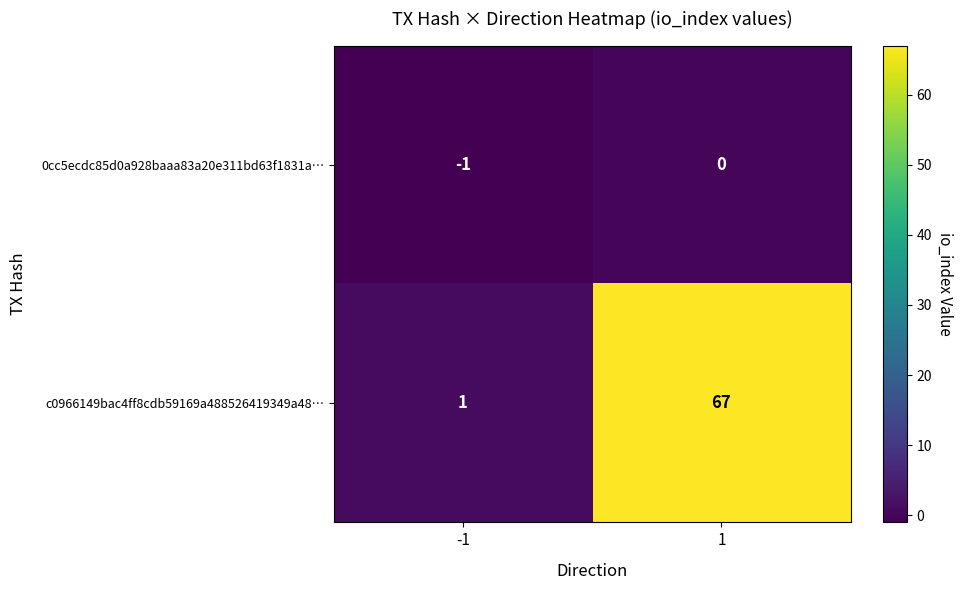

What is the maximum value shown in the chart?

67